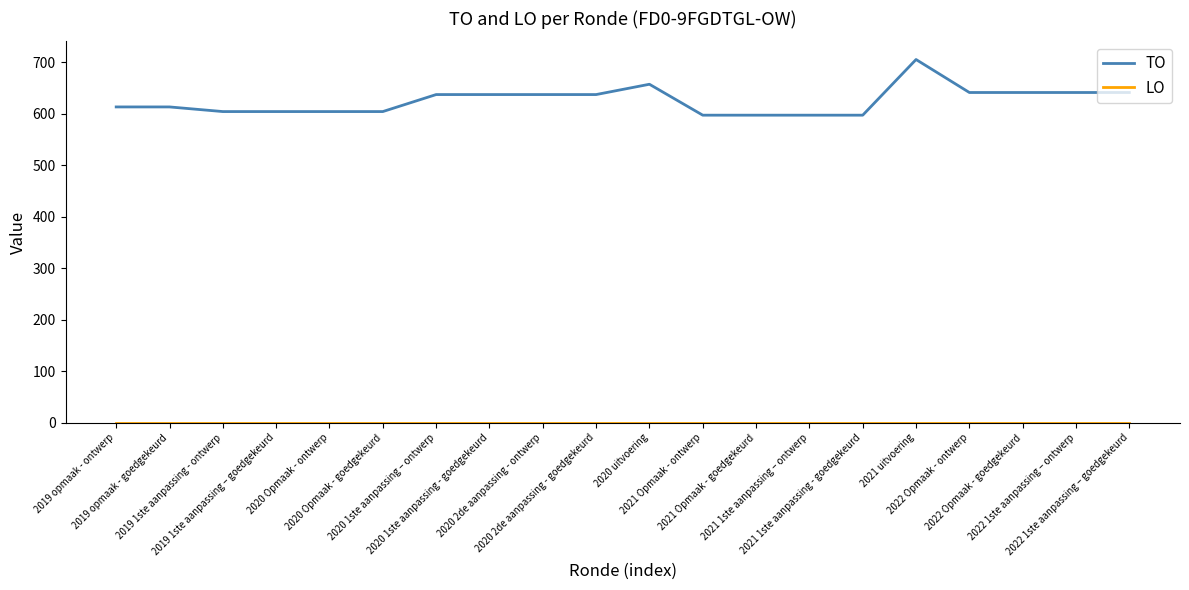

What value does the TO series have at 2021 Opmaak - ontwerp?

597